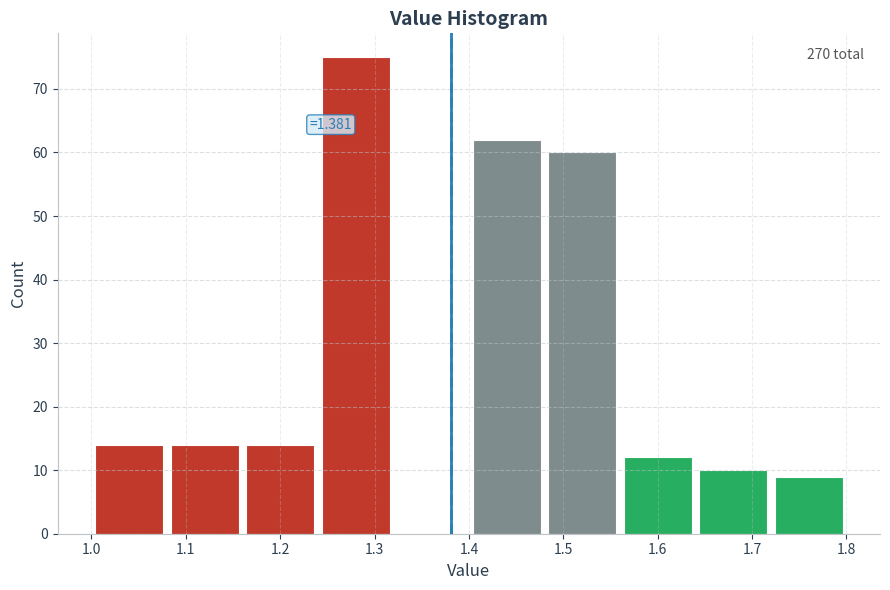

Which range on the x-axis has the tallest bar?

1.24 to 1.32